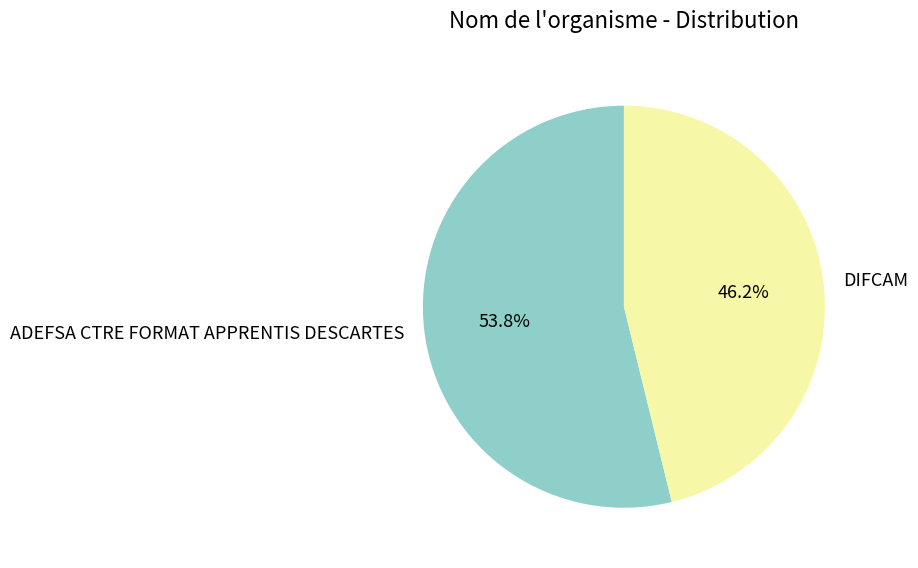

How many segments does this pie chart have?

2